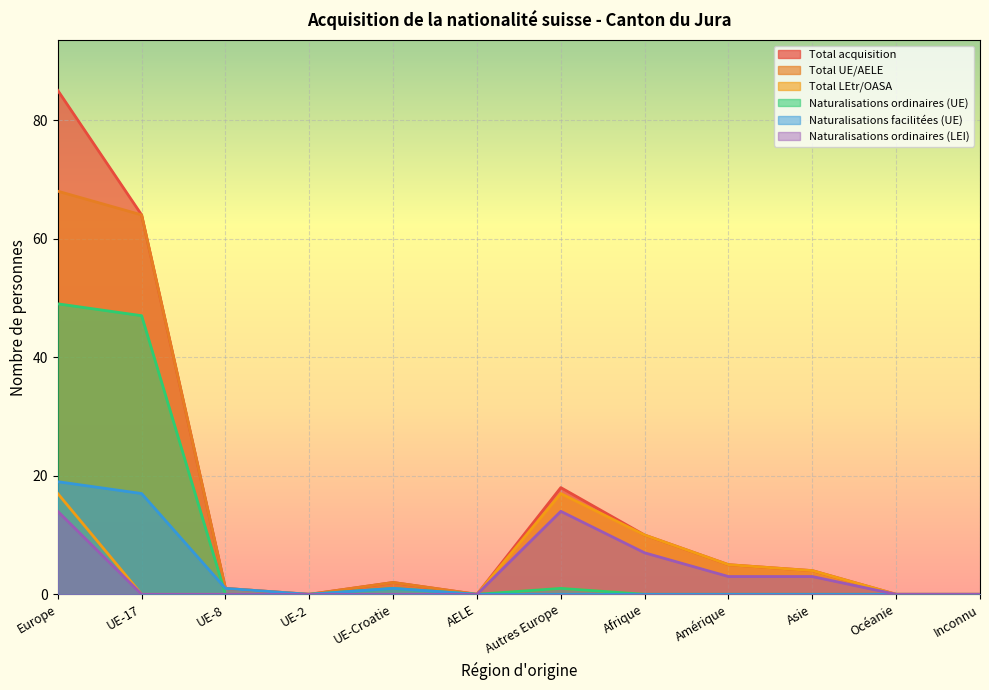

Between Europe and UE-17, which series saw the biggest shift?

Total acquisition